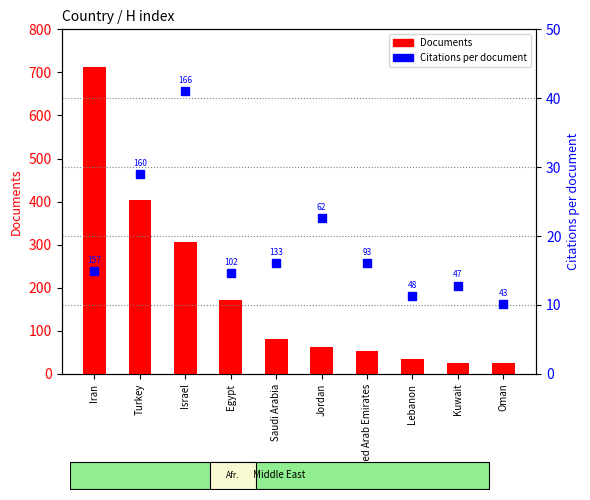

At which category is the sum across all series the highest?

Iran